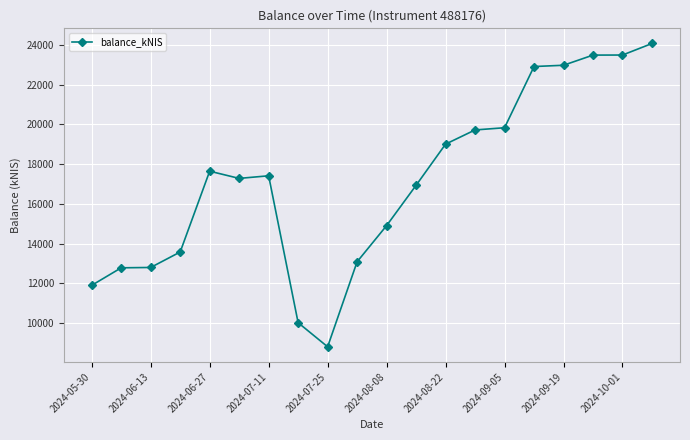

What is the greatest value displayed?

24079.0